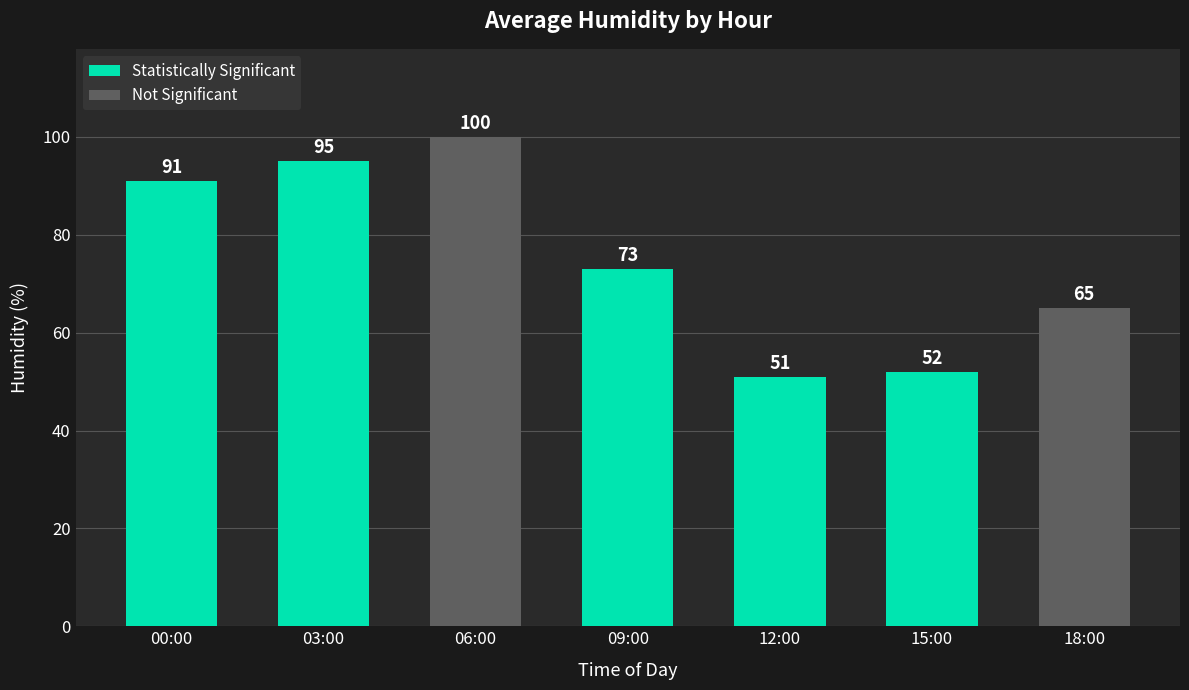

What is the change in value from 03:00 to 15:00?

-43